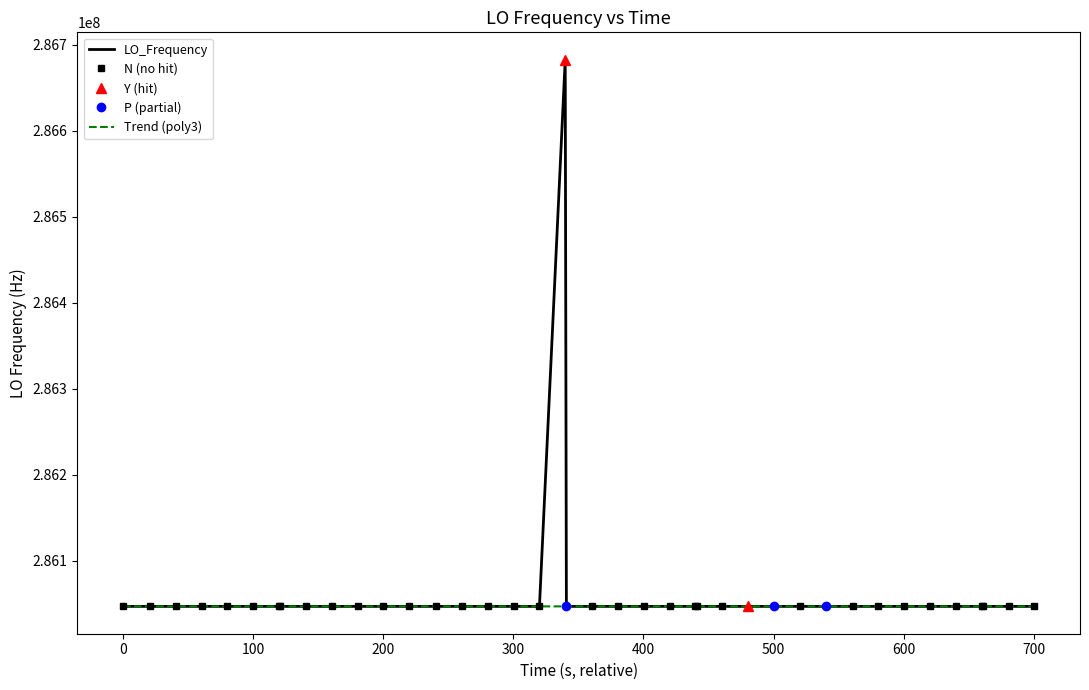

What is the highest value of the Trend (poly3) series?

286047001.5